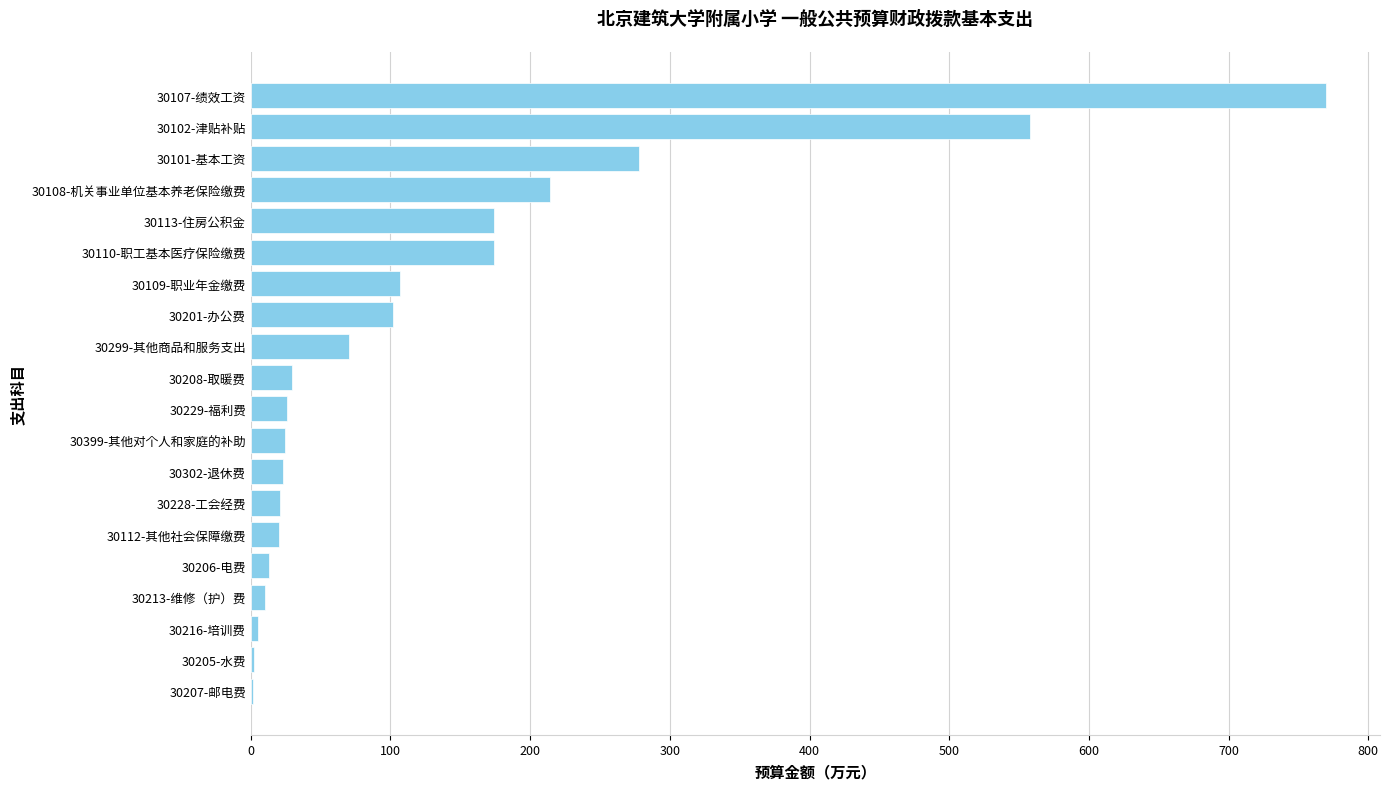

Between 30101-基本工资 and 30102-津贴补贴, which is larger?

30102-津贴补贴